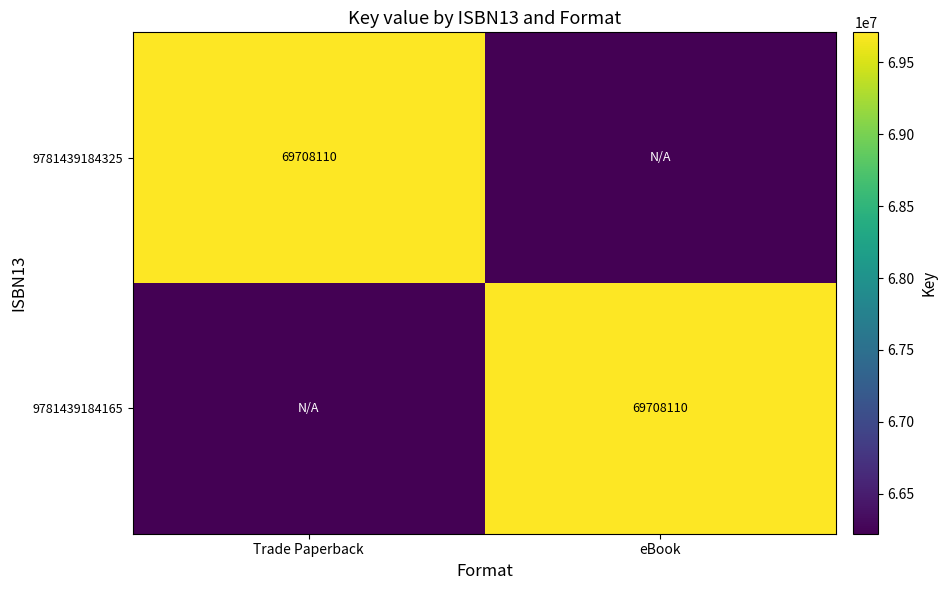

What is the total value across all series at Trade Paperback?

135930814.5